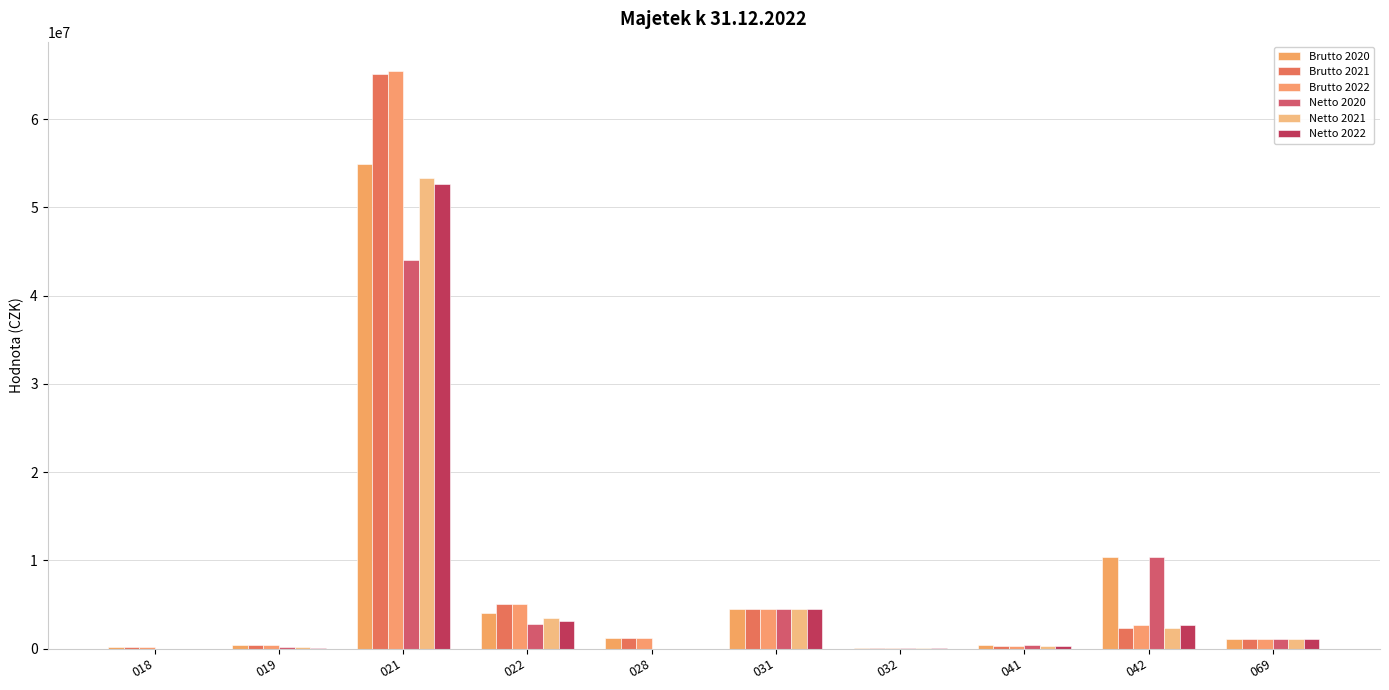

At which label does Brutto 2022 reach its minimum?

032